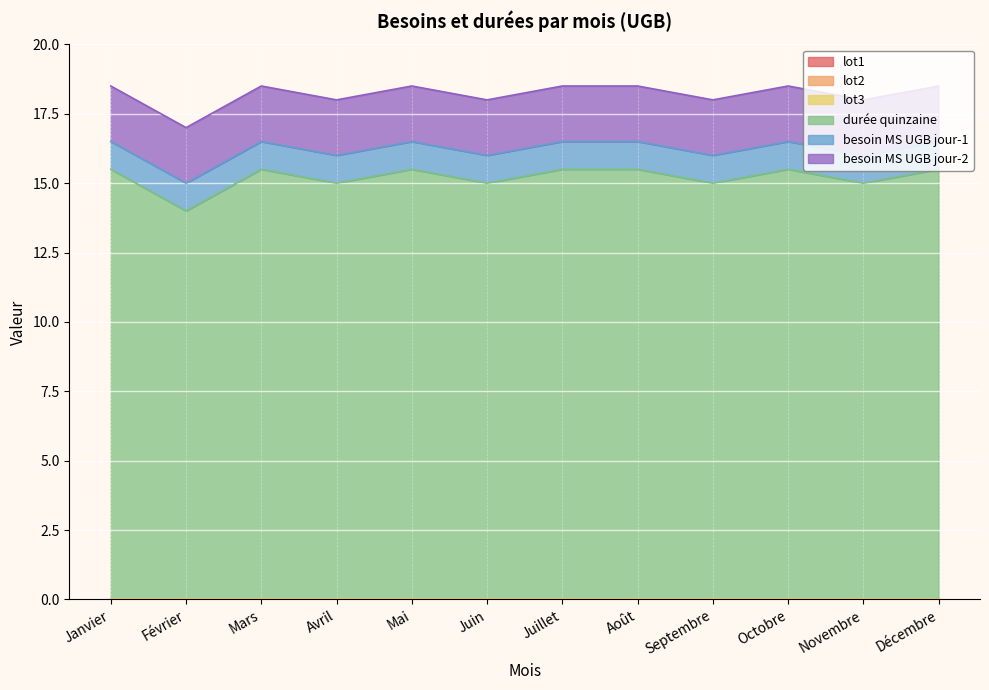

Reading left to right, transcribe all the data shown in this chart.

lot1: Janvier=0.0	Février=0.0	Mars=0.0	Avril=0.0	Mai=0.0	Juin=0.0	Juillet=0.0	Août=0.0	Septembre=0.0	Octobre=0.0	Novembre=0.0	Décembre=0.0
lot2: Janvier=0.0	Février=0.0	Mars=0.0	Avril=0.0	Mai=0.0	Juin=0.0	Juillet=0.0	Août=0.0	Septembre=0.0	Octobre=0.0	Novembre=0.0	Décembre=0.0
lot3: Janvier=0.0	Février=0.0	Mars=0.0	Avril=0.0	Mai=0.0	Juin=0.0	Juillet=0.0	Août=0.0	Septembre=0.0	Octobre=0.0	Novembre=0.0	Décembre=0.0
durée quinzaine: Janvier=15.5	Février=14.0	Mars=15.5	Avril=15.0	Mai=15.5	Juin=15.0	Juillet=15.5	Août=15.5	Septembre=15.0	Octobre=15.5	Novembre=15.0	Décembre=15.5
besoin MS UGB jour-1: Janvier=1.0	Février=1.0	Mars=1.0	Avril=1.0	Mai=1.0	Juin=1.0	Juillet=1.0	Août=1.0	Septembre=1.0	Octobre=1.0	Novembre=1.0	Décembre=1.0
besoin MS UGB jour-2: Janvier=2.0	Février=2.0	Mars=2.0	Avril=2.0	Mai=2.0	Juin=2.0	Juillet=2.0	Août=2.0	Septembre=2.0	Octobre=2.0	Novembre=2.0	Décembre=2.0